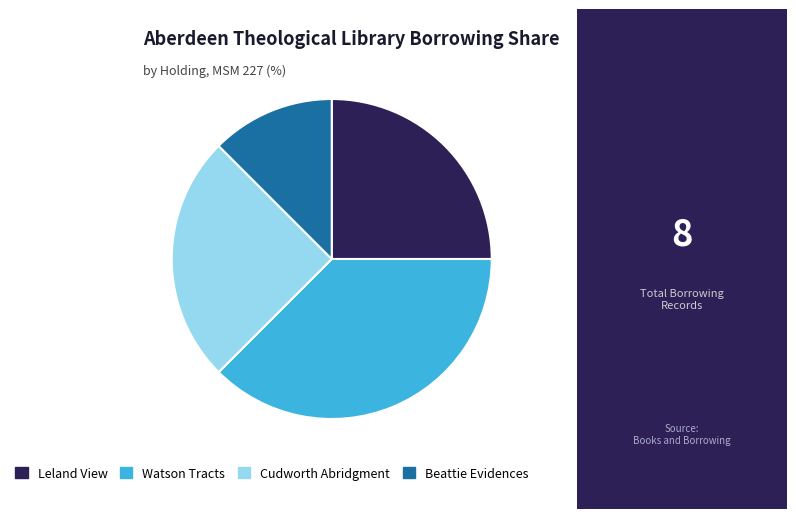

Combined, do Watson Tracts and Cudworth Abridgment account for over 50%?

Yes